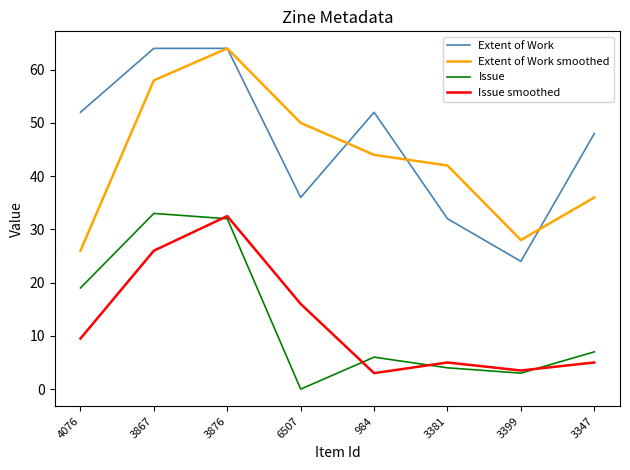

Is it true that Extent of Work equals 24.0 at 3399?

True